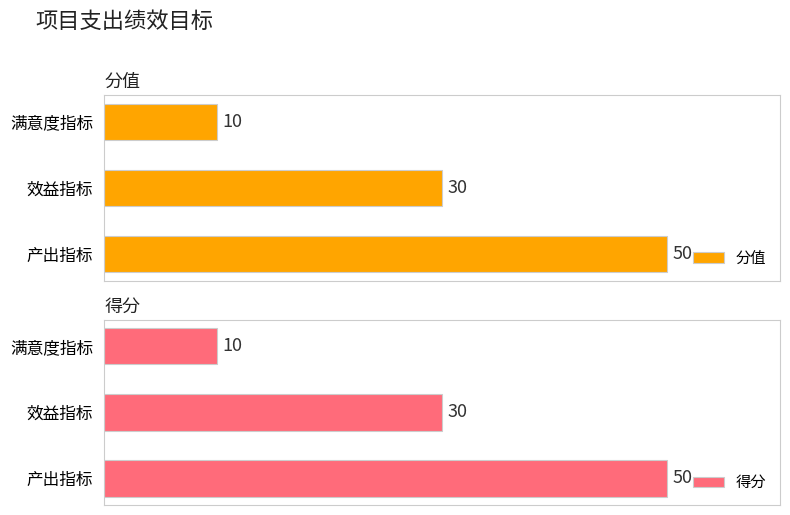

List the labels in order of 分值 value, smallest first.

满意度指标, 效益指标, 产出指标